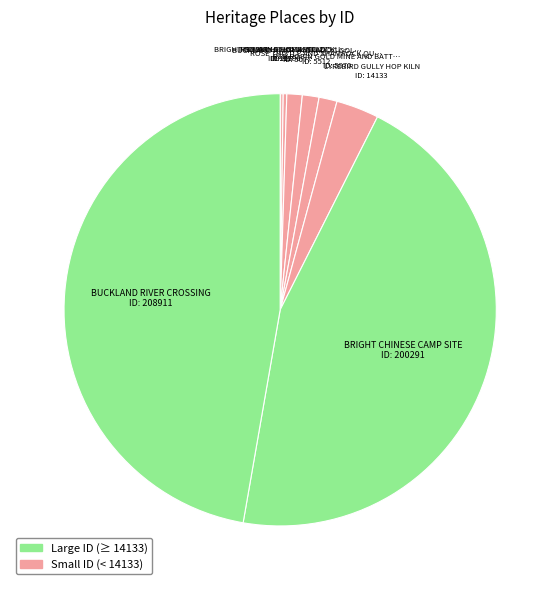

To the nearest percent, what is the average slice percentage?

11%